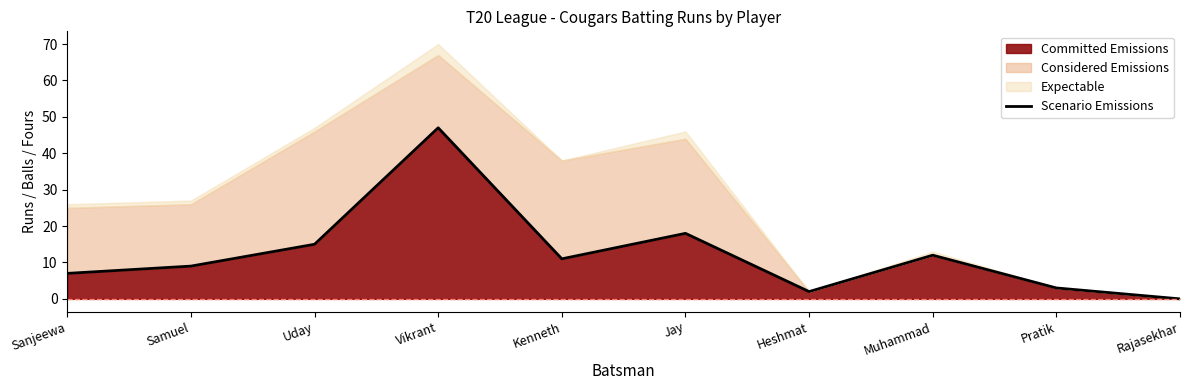

List the labels in order of value, largest first.

Vikrant, Jay, Uday, Muhammad, Kenneth, Samuel, Sanjeewa, Pratik, Heshmat, Rajasekhar